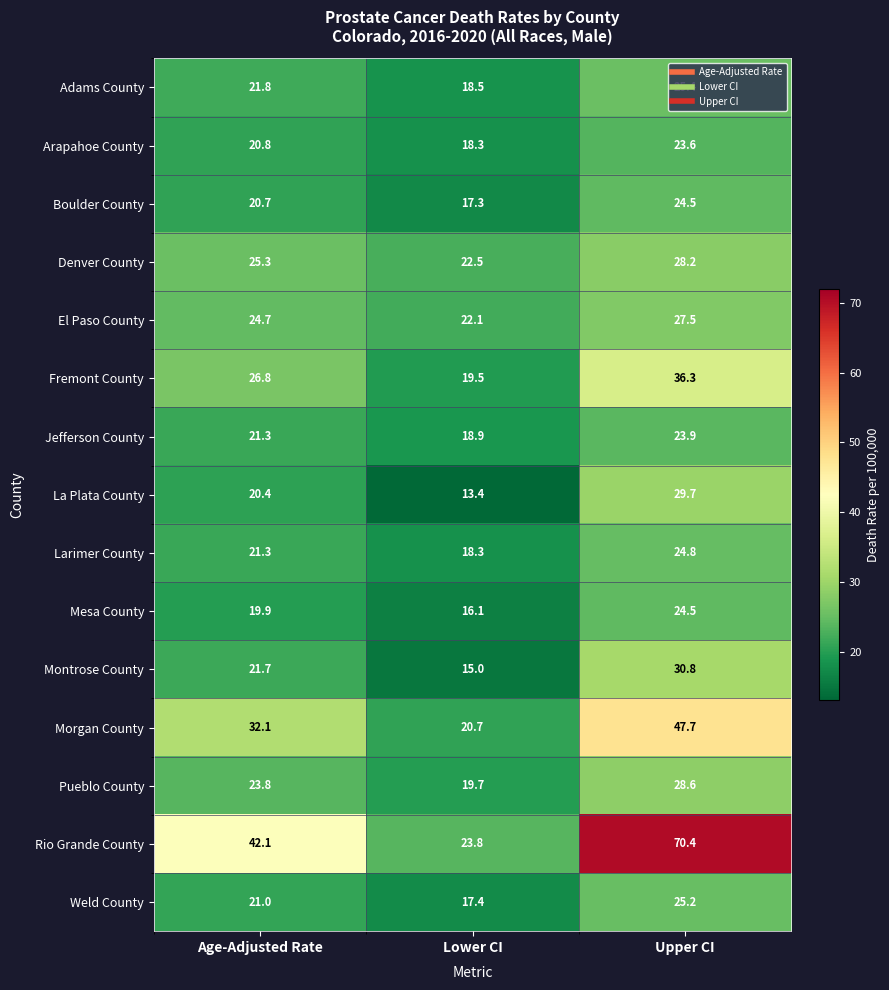

What is the sum of all Weld County values?

63.6